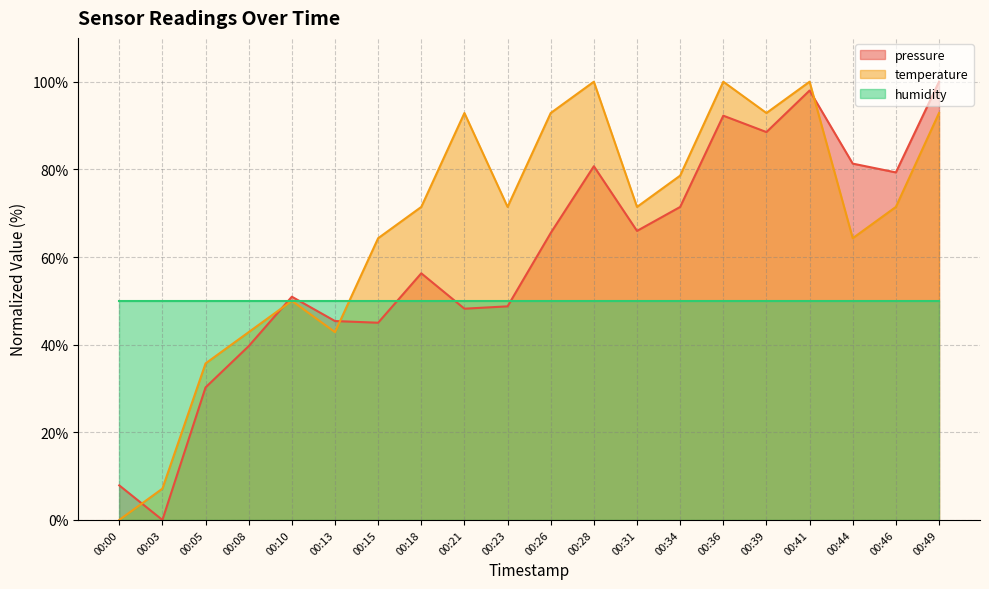

The temperature line series shows 64.3 at 00:44. True or false?

True